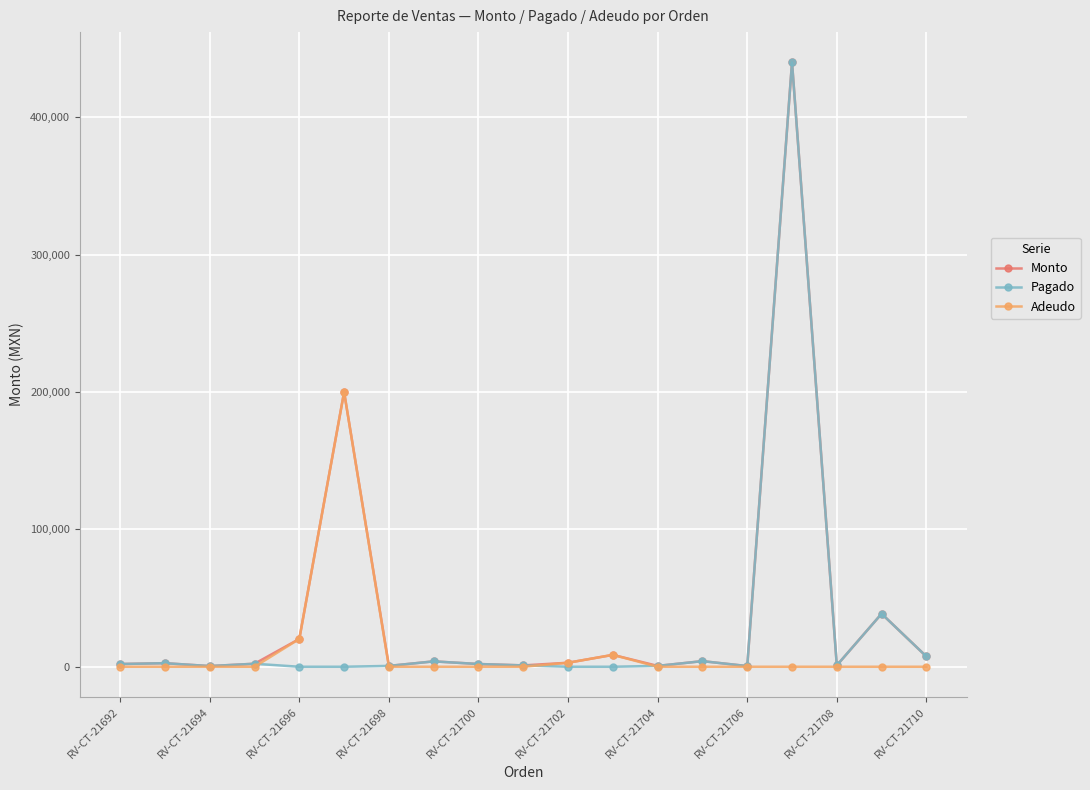

What is the maximum value for Pagado?

440000